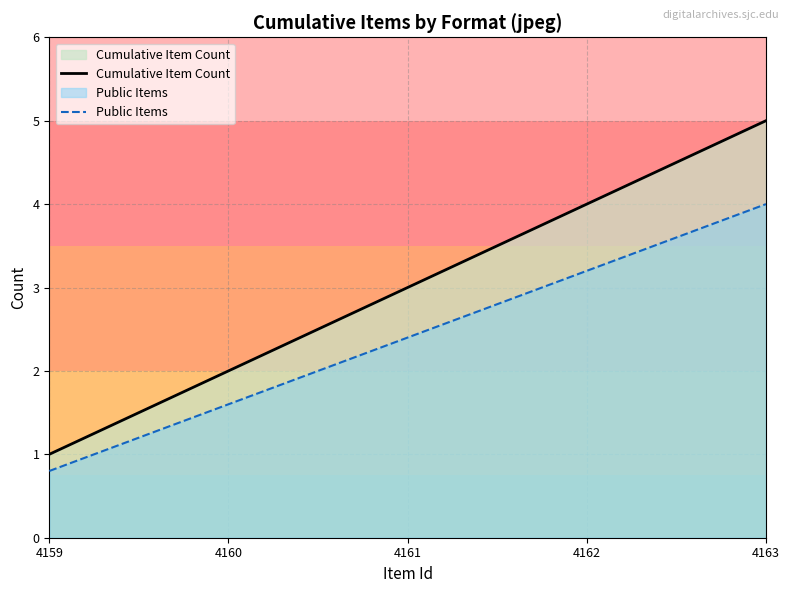

What is the difference between the Cumulative Item Count values at 4162 and 4163?

1.0